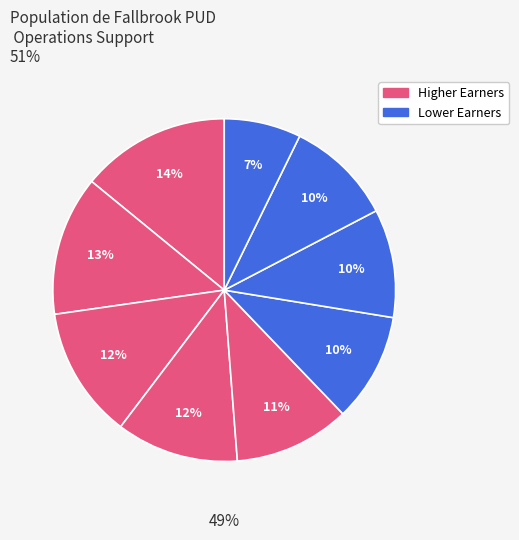

Is there any slice that represents more than half of the pie?

No